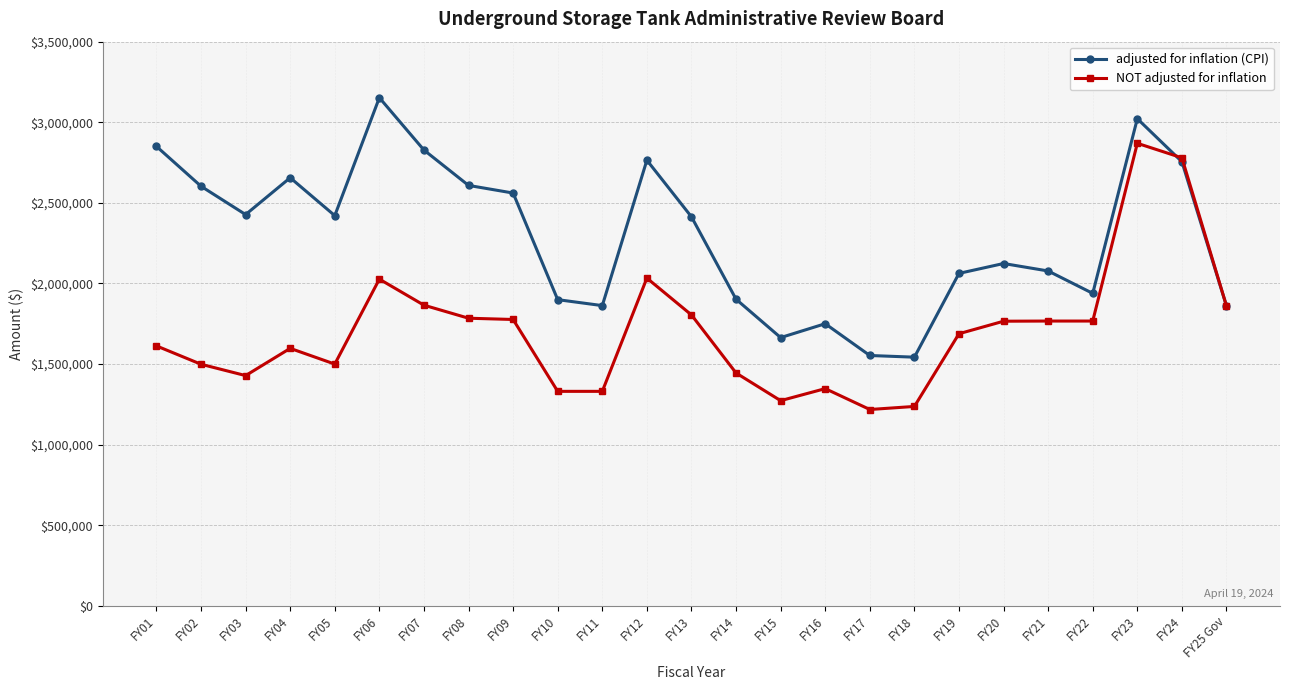

What is the value of the adjusted for inflation (CPI) point at the 21st from the left?

2077573